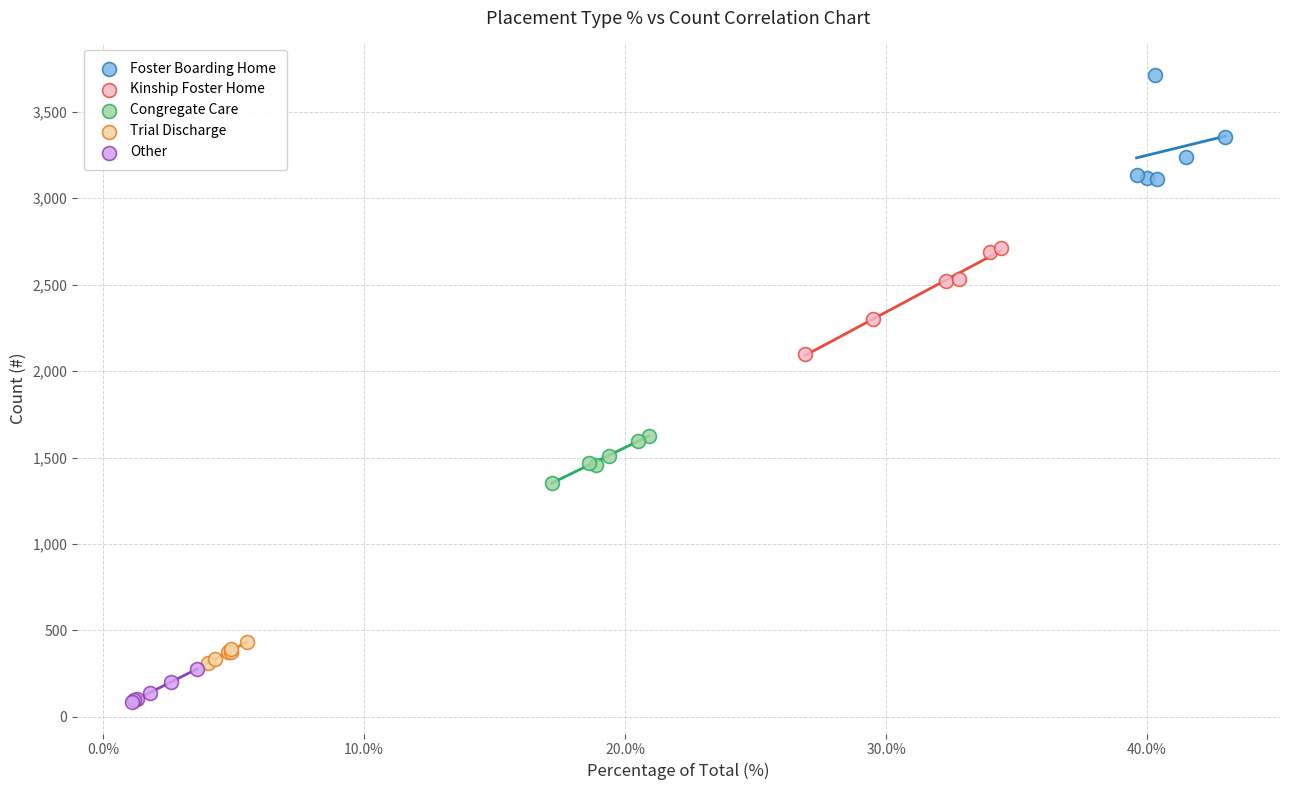

What are all the series names shown in the legend?

Foster Boarding Home, Kinship Foster Home, Congregate Care, Trial Discharge, Other